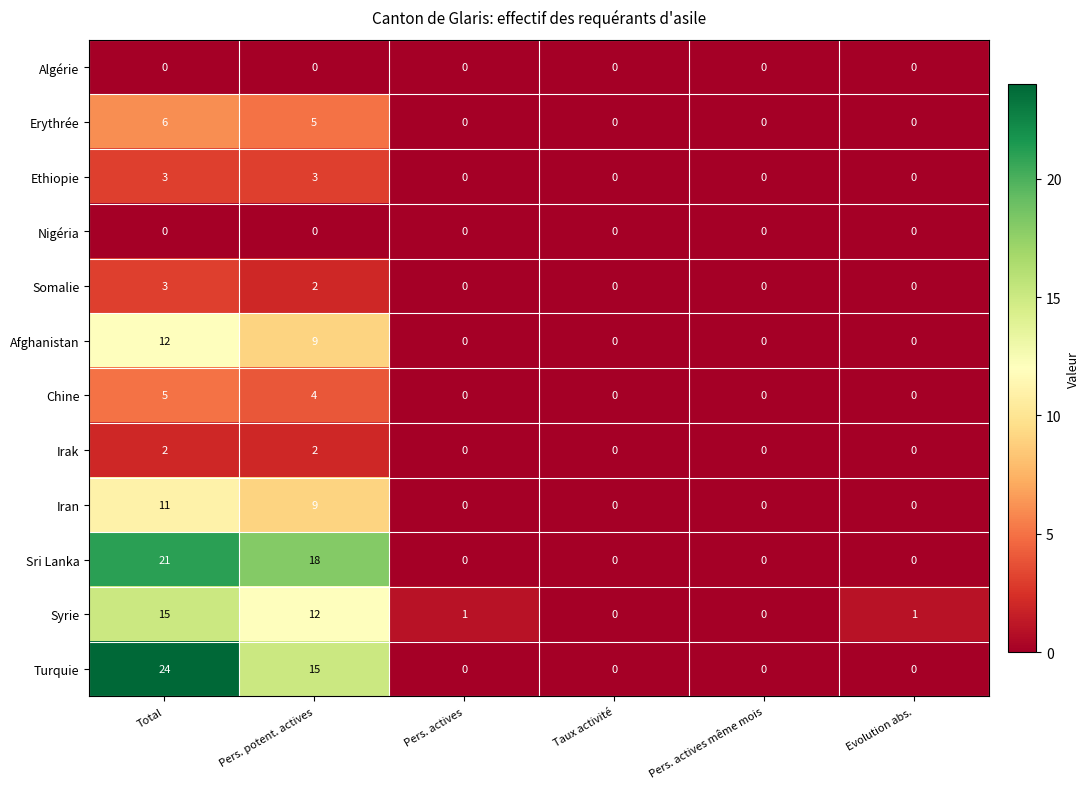

True or false: Erythrée has a value of 4 at Evolution abs..

False